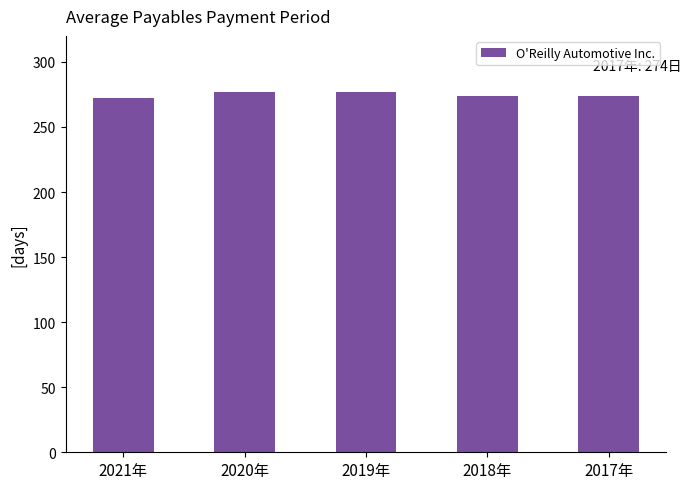

What is the difference between the second highest and minimum values?

5